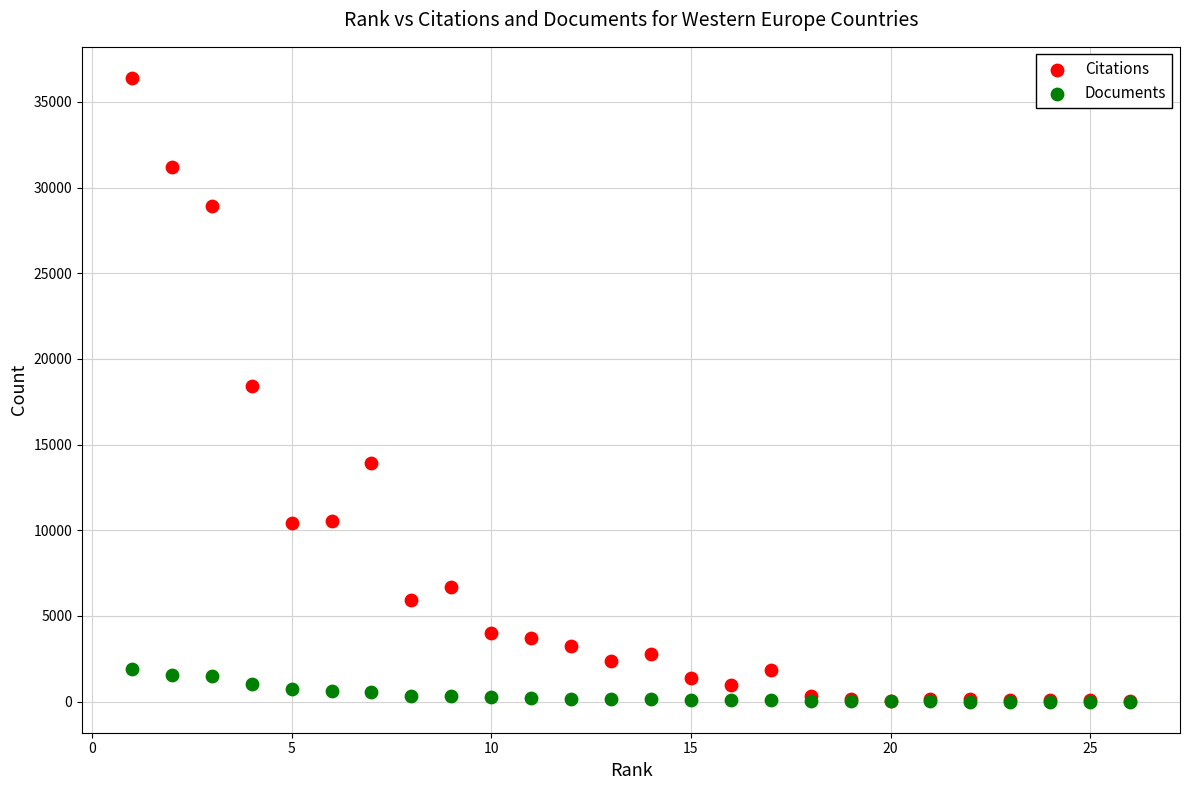

Which series contains the highest Y value?

Citations